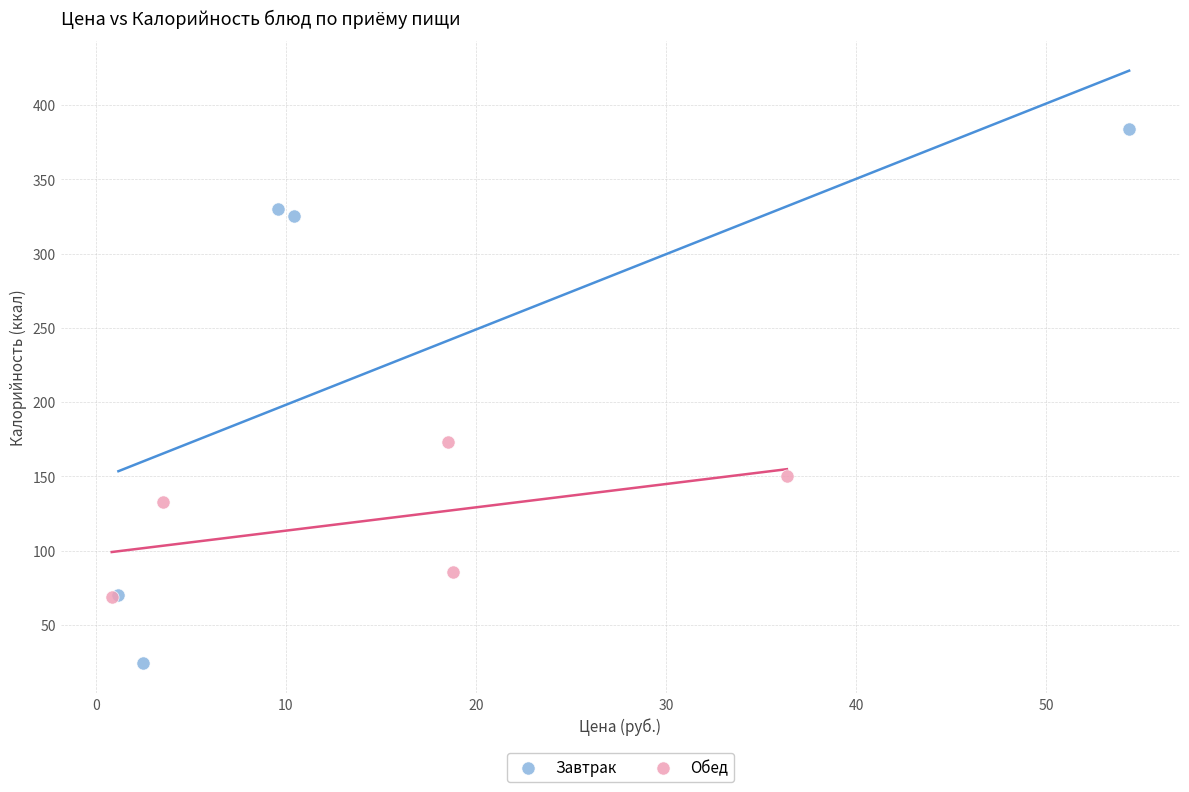

Which series has the widest spread of Y values?

Завтрак